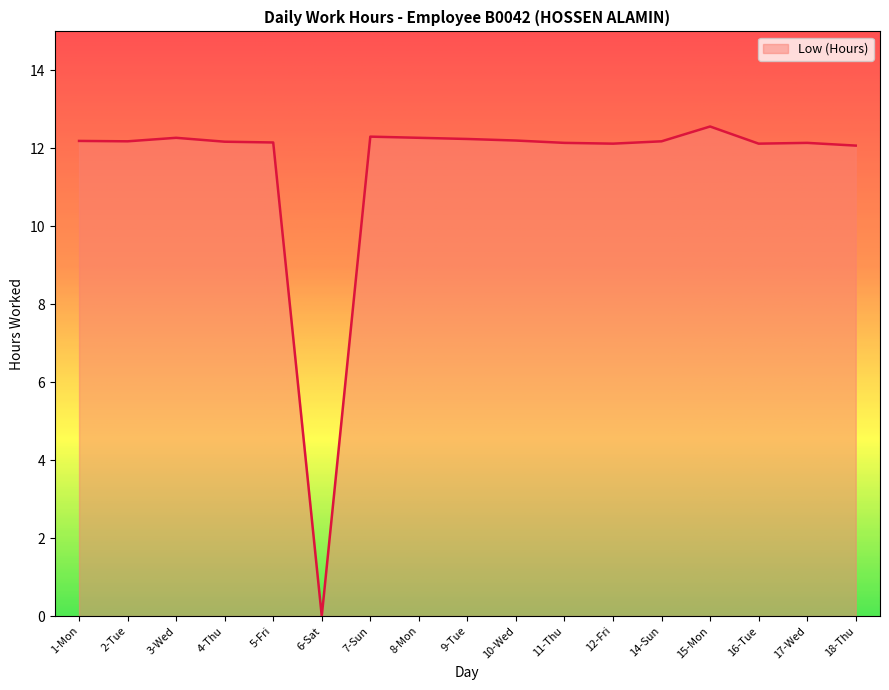

How many values are below 12?

1